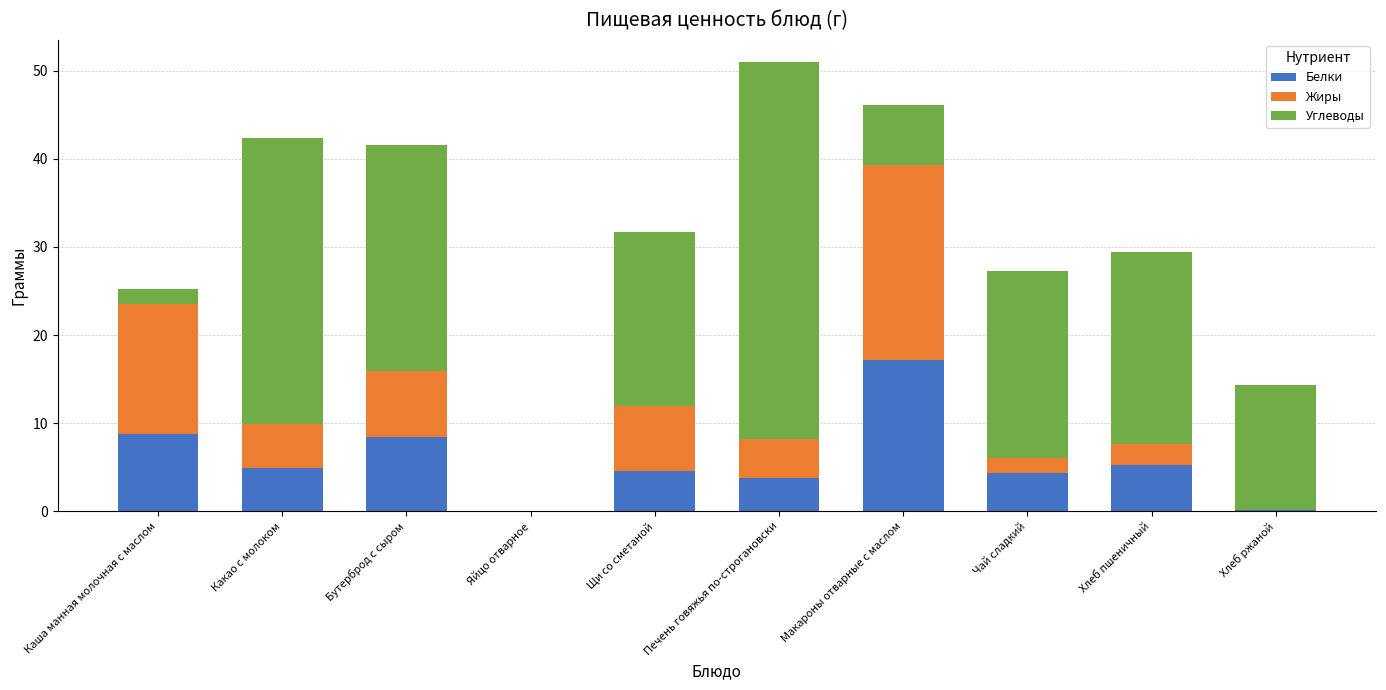

At which label does Белки reach its peak?

Макароны отварные с маслом